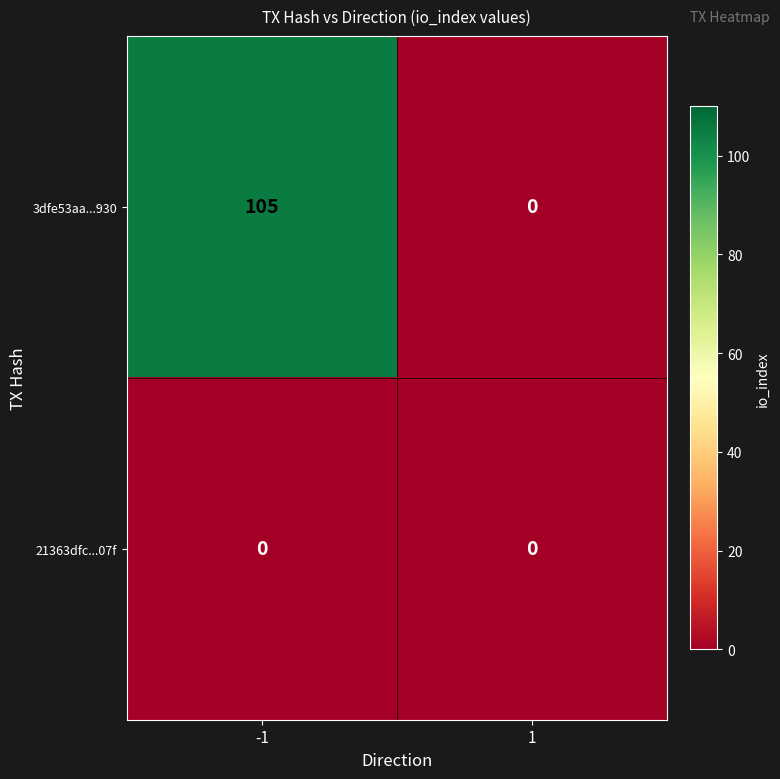

What is the total value across all series at -1?

105